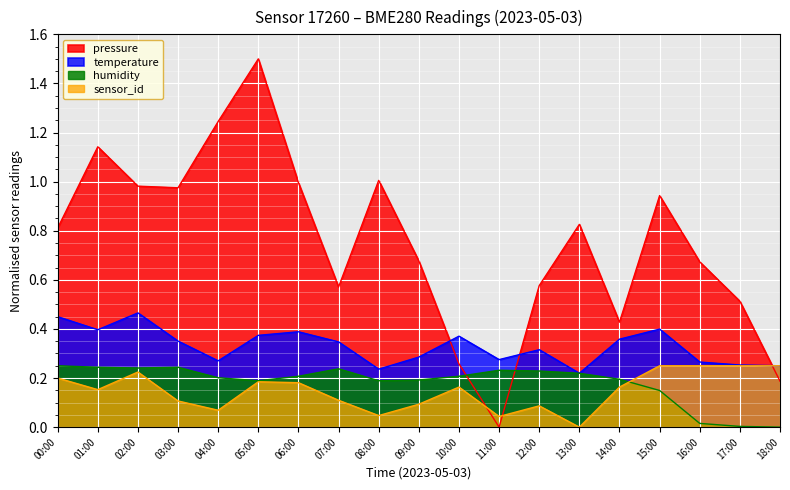

Which series has the largest total across all categories?

pressure